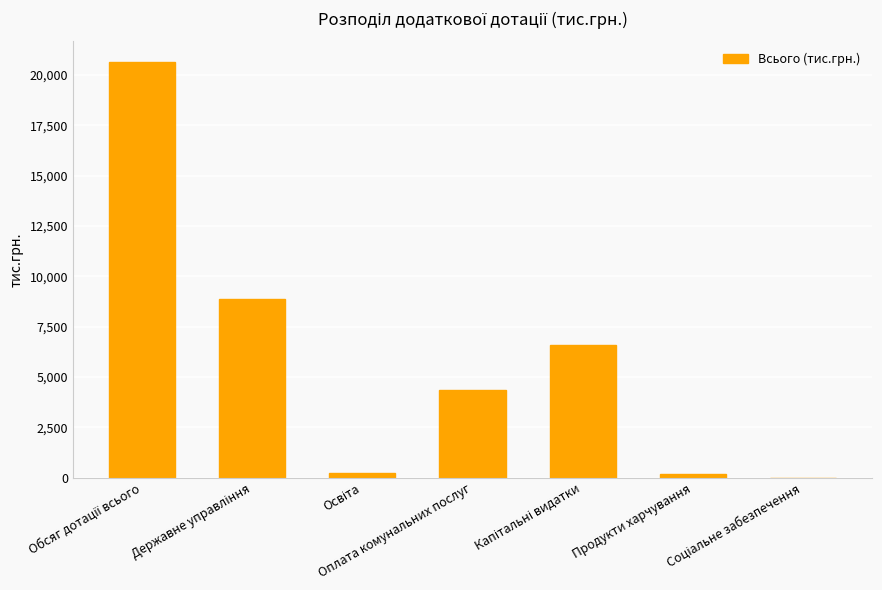

What is the maximum value shown in the chart?

20633.0